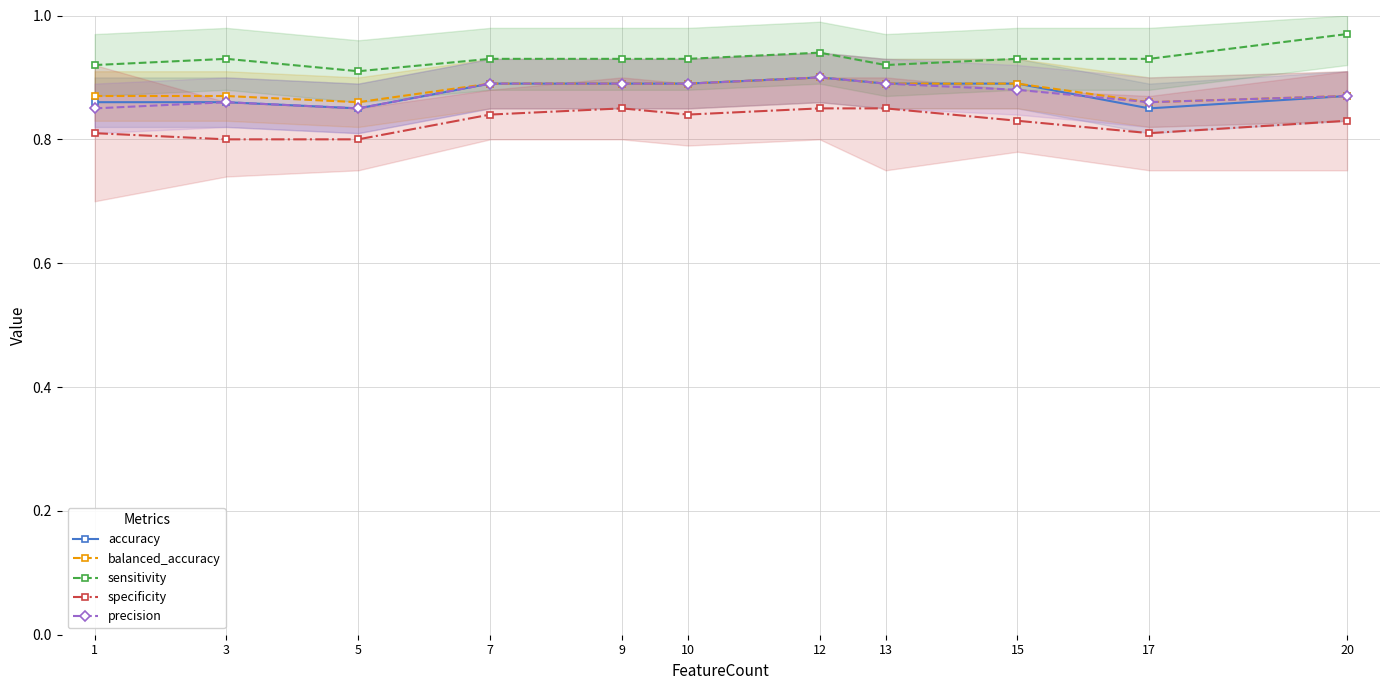

What is the value of the precision point at the 10th from the left?

0.9